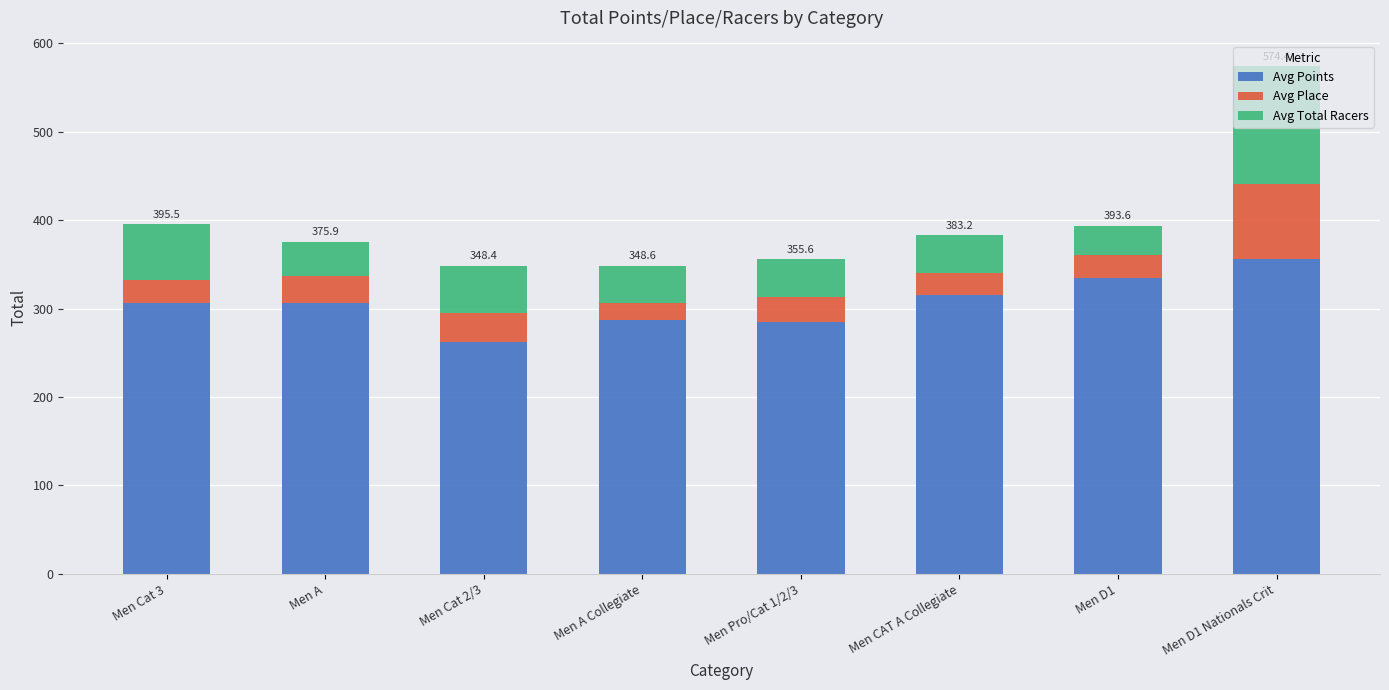

At which category is the sum across all series the highest?

Men D1 Nationals Crit